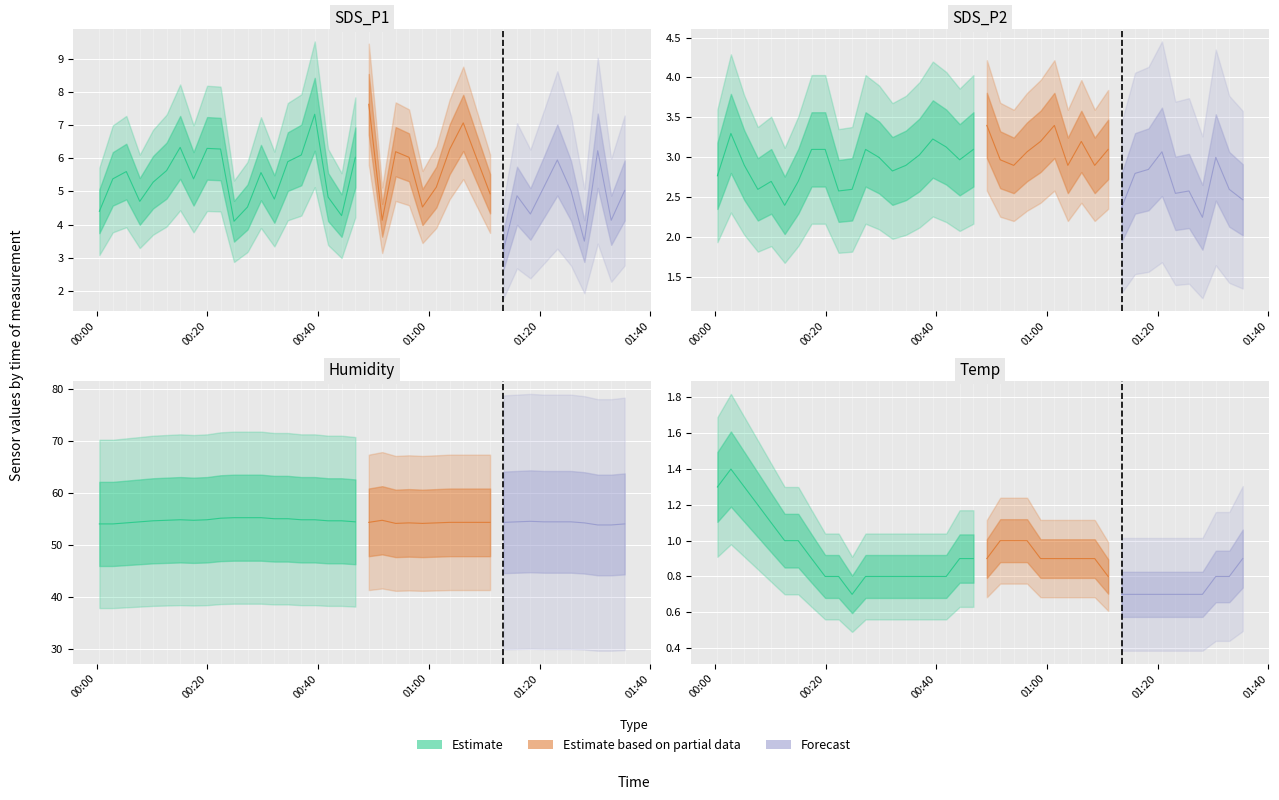

How many Temp values are between 0 and 1?

35